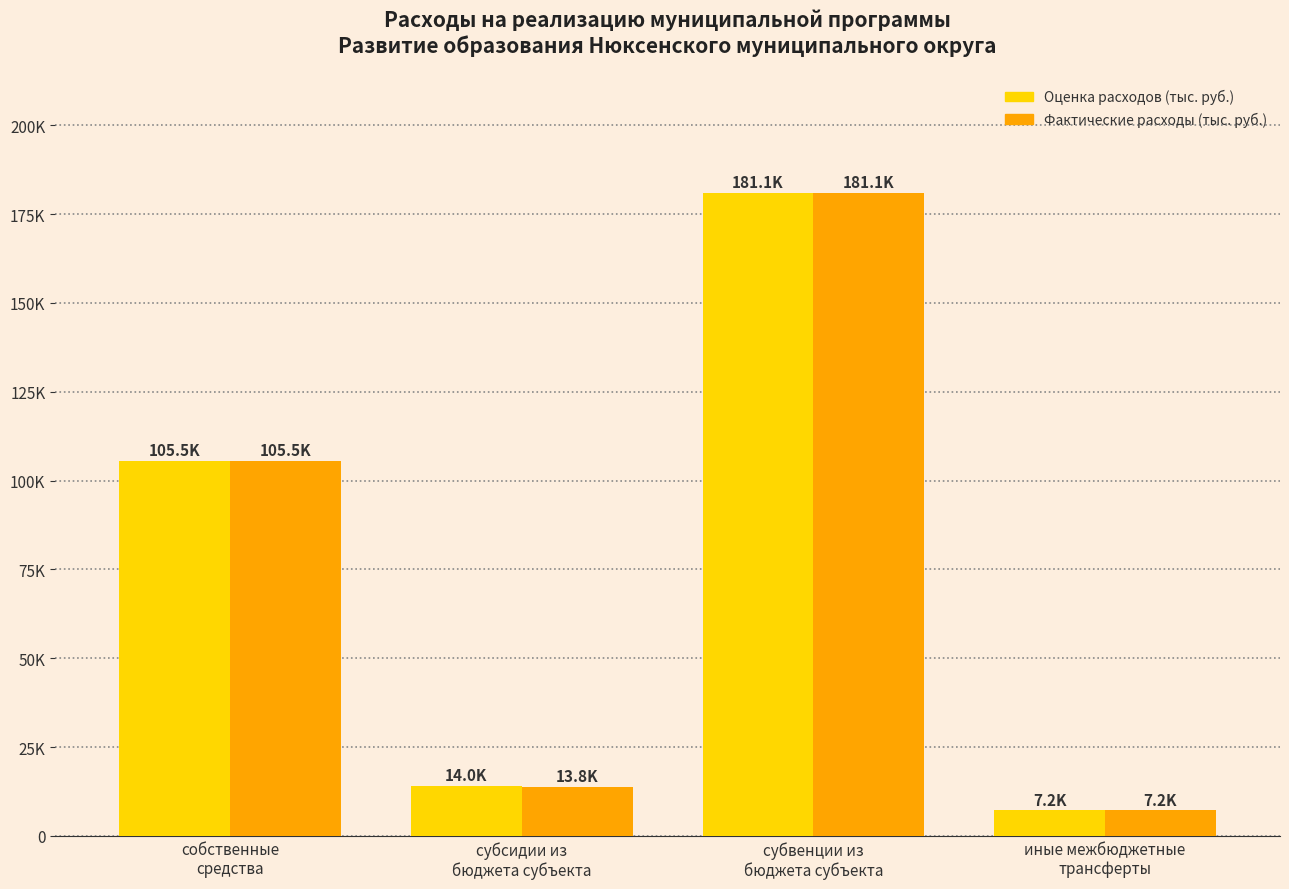

What are all the series names shown in the legend?

Оценка расходов (тыс. руб.), Фактические расходы (тыс. руб.)